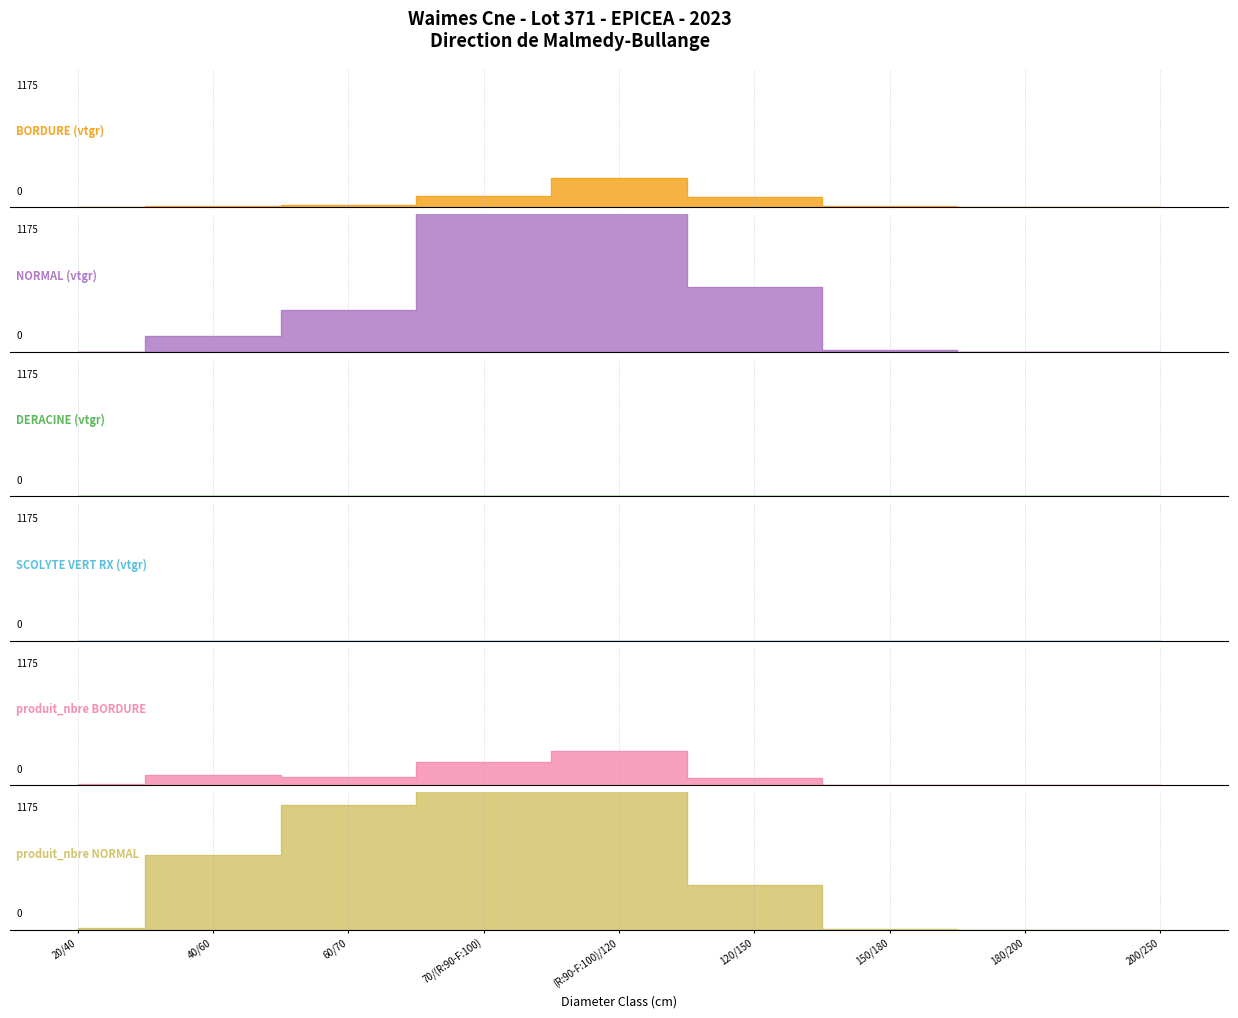

Reading left to right, extract all data points from this chart.

BORDURE: 0.8	16.0	22.9	99.6	247.8	90.8	8.0	2.8	3.2
NORMAL: 0.9	136.3	361.8	1441.9	2647.3	552.4	17.3	3.0	0.0
DERACINE: 0.0	0.0	0.0	0.0	1.1	0.0	0.0	0.0	0.0
SCOLYTE VERT RX: 0.0	0.0	0.0	0.0	0.8	0.0	0.0	0.0	0.0
produit_nbre BORDURE: 13.0	87.0	74.0	199.0	289.0	65.0	4.0	1.0	1.0
produit_nbre NORMAL: 12.0	641.0	1066.0	2662.0	2902.0	380.0	8.0	1.0	0.0